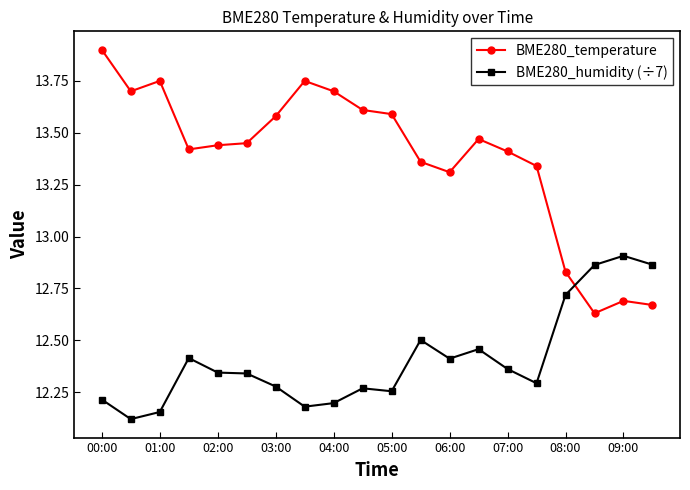

How many intersections are there between BME280_temperature and BME280_humidity (÷7)?

1